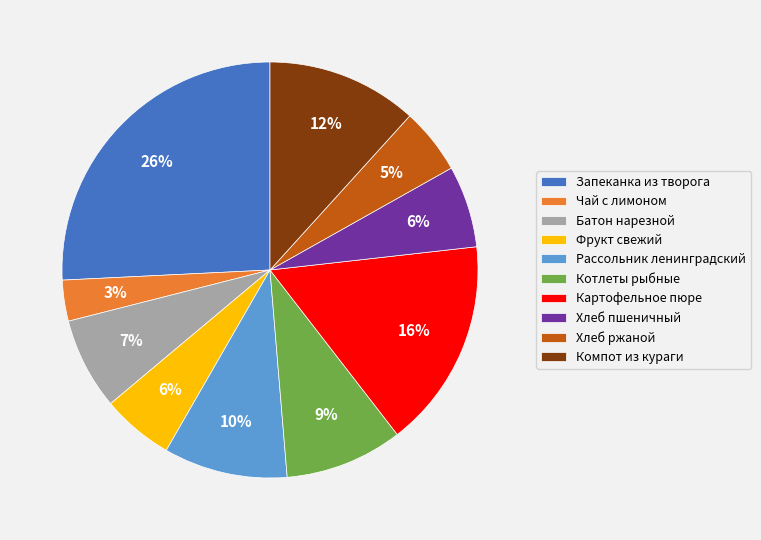

Is there a majority slice in this chart?

No